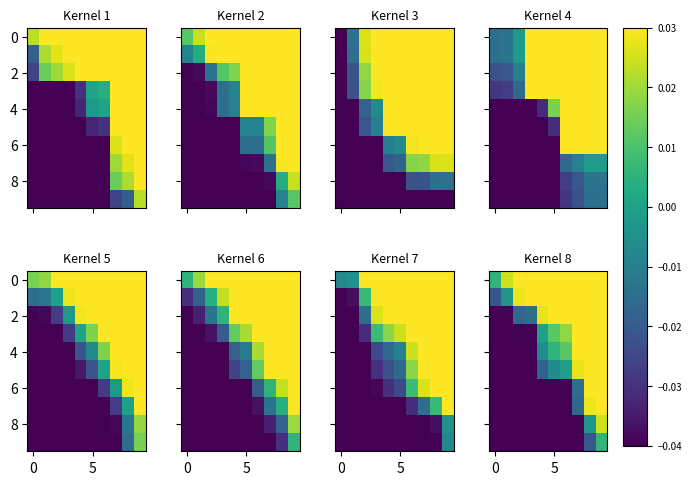

How many values in the 4 series are below 0?

5